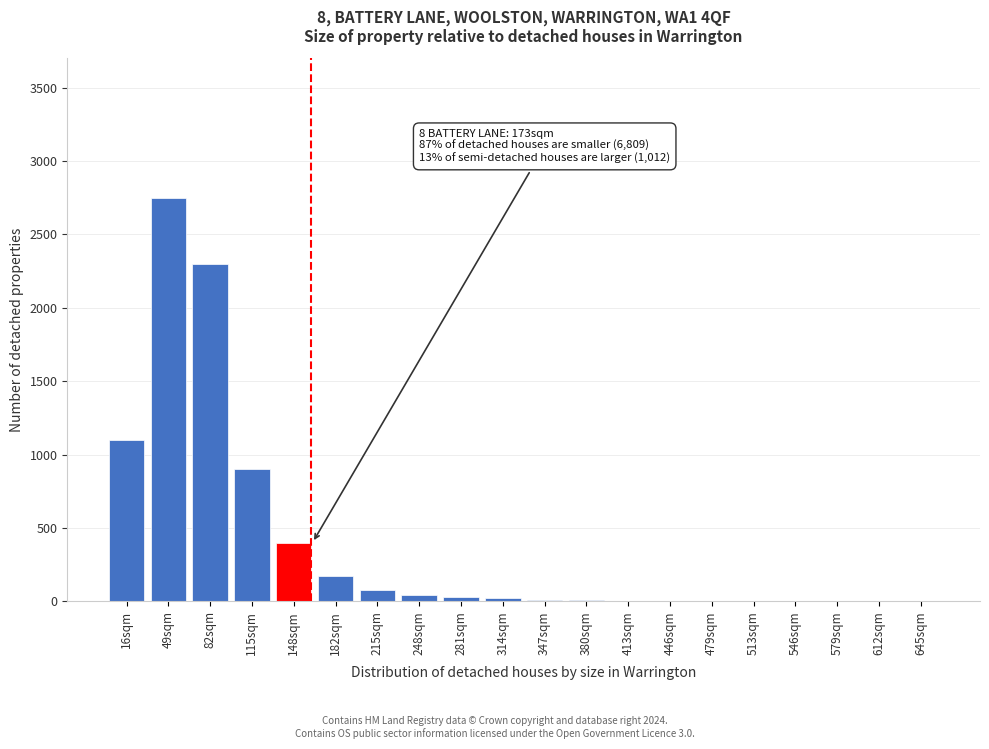

At which category does the chart reach its peak across all series?

49sqm